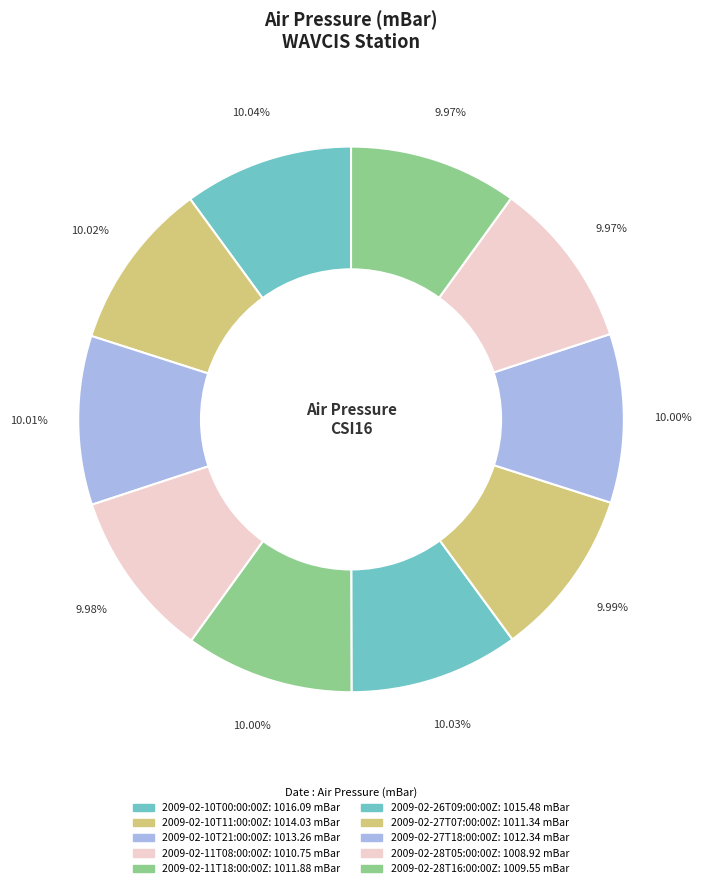

Count the number of slices in the pie.

10